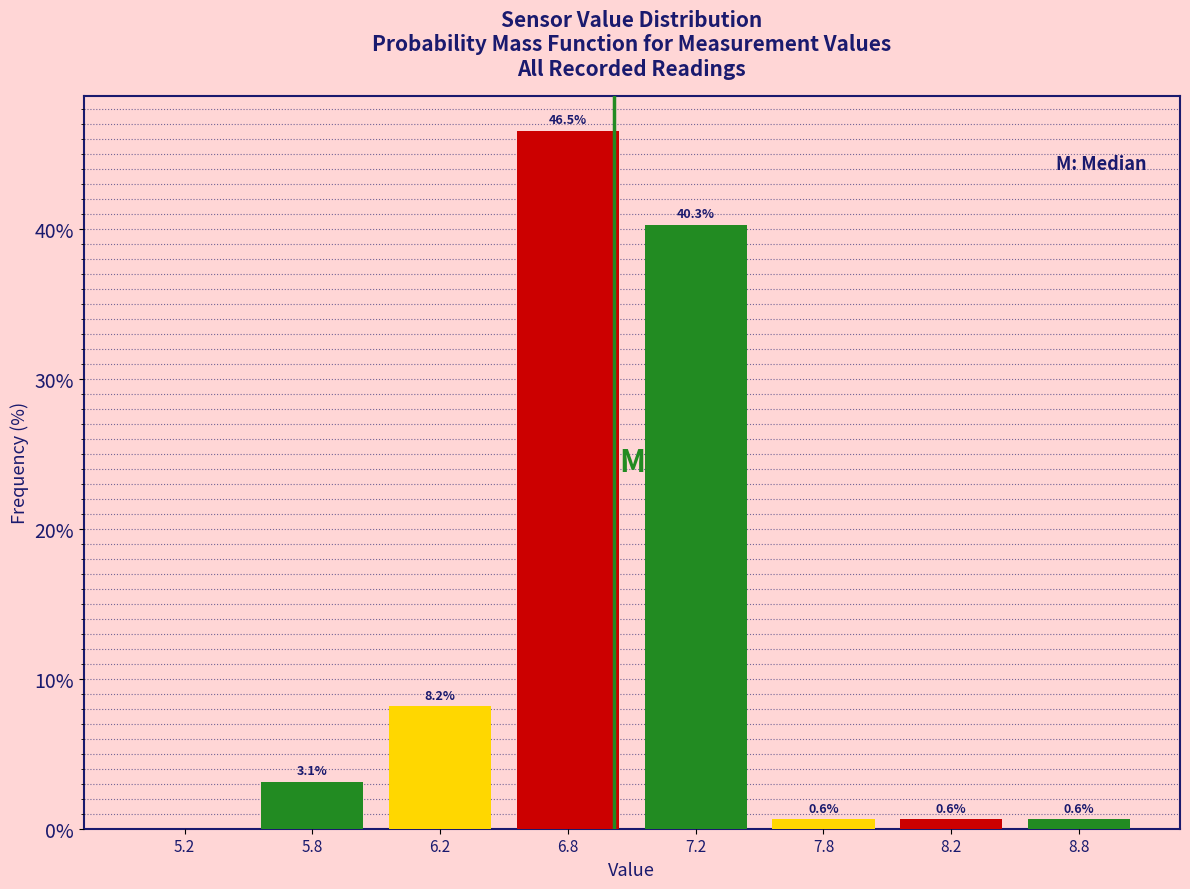

Reading left to right, list all the values displayed in this chart.

5.2=0.0	5.8=3.1	6.2=8.2	6.8=46.5	7.2=40.3	7.8=0.6	8.2=0.6	8.8=0.6